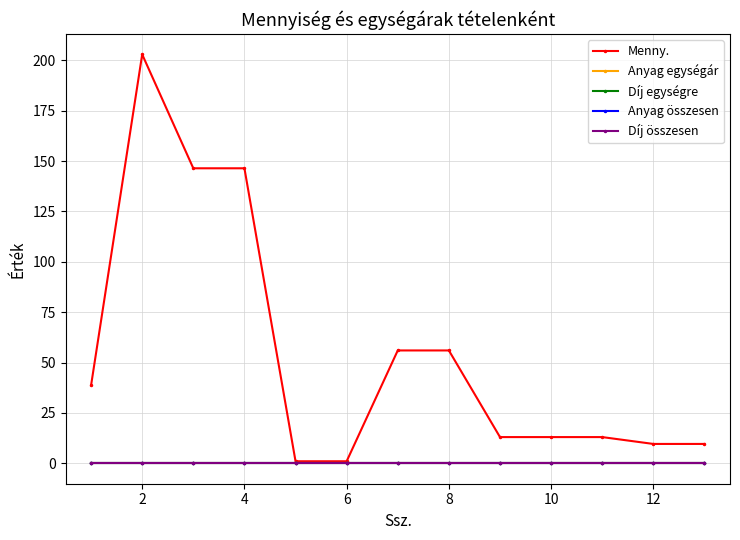

Reading left to right, what are all the values shown in this chart?

Menny.: 38.7	202.9	146.4	146.4	1.0	1.0	56.0	56.0	13.0	13.0	13.0	9.6	9.6
Anyag egységár: 0.0	0.0	0.0	0.0	0.0	0.0	0.0	0.0	0.0	0.0	0.0	0.0	0.0
Díj egységre: 0.0	0.0	0.0	0.0	0.0	0.0	0.0	0.0	0.0	0.0	0.0	0.0	0.0
Anyag összesen: 0.0	0.0	0.0	0.0	0.0	0.0	0.0	0.0	0.0	0.0	0.0	0.0	0.0
Díj összesen: 0.0	0.0	0.0	0.0	0.0	0.0	0.0	0.0	0.0	0.0	0.0	0.0	0.0